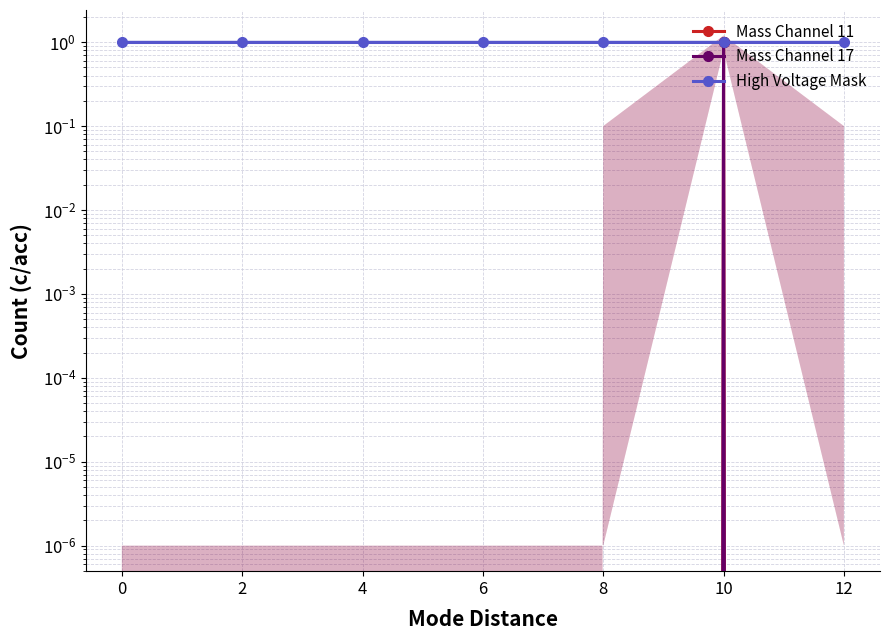

True or false: Mass Channel 11 has a value of 0 at 8.

True